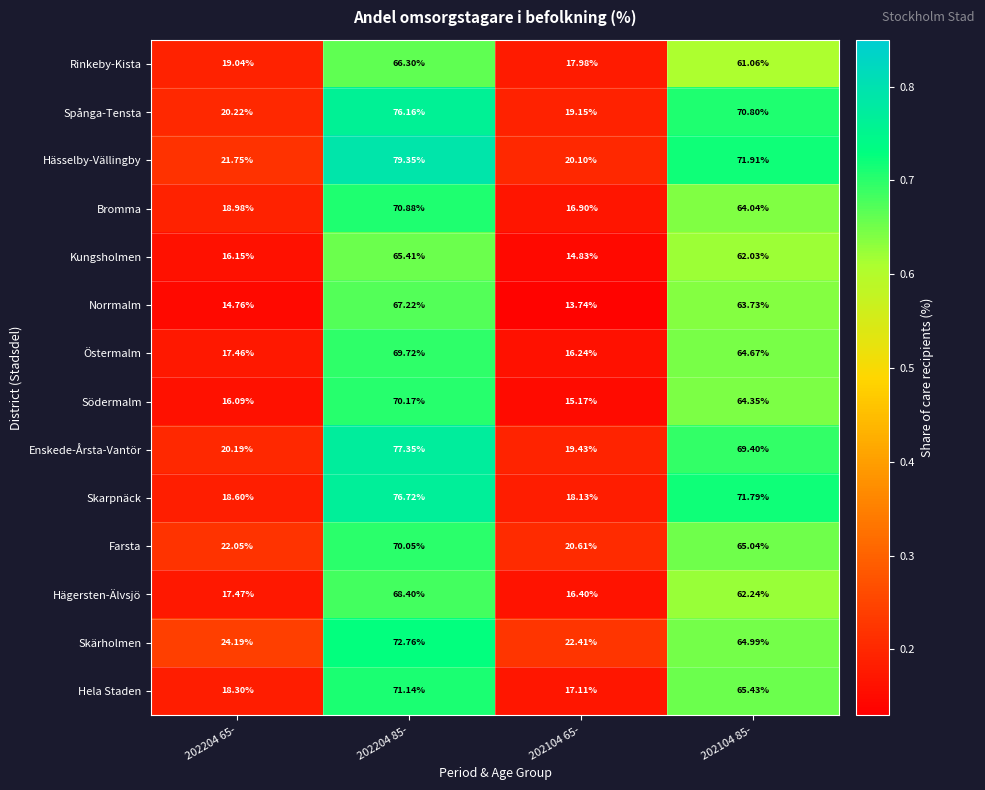

Which series has the largest range (max minus min)?

Hässelby-Vällingby